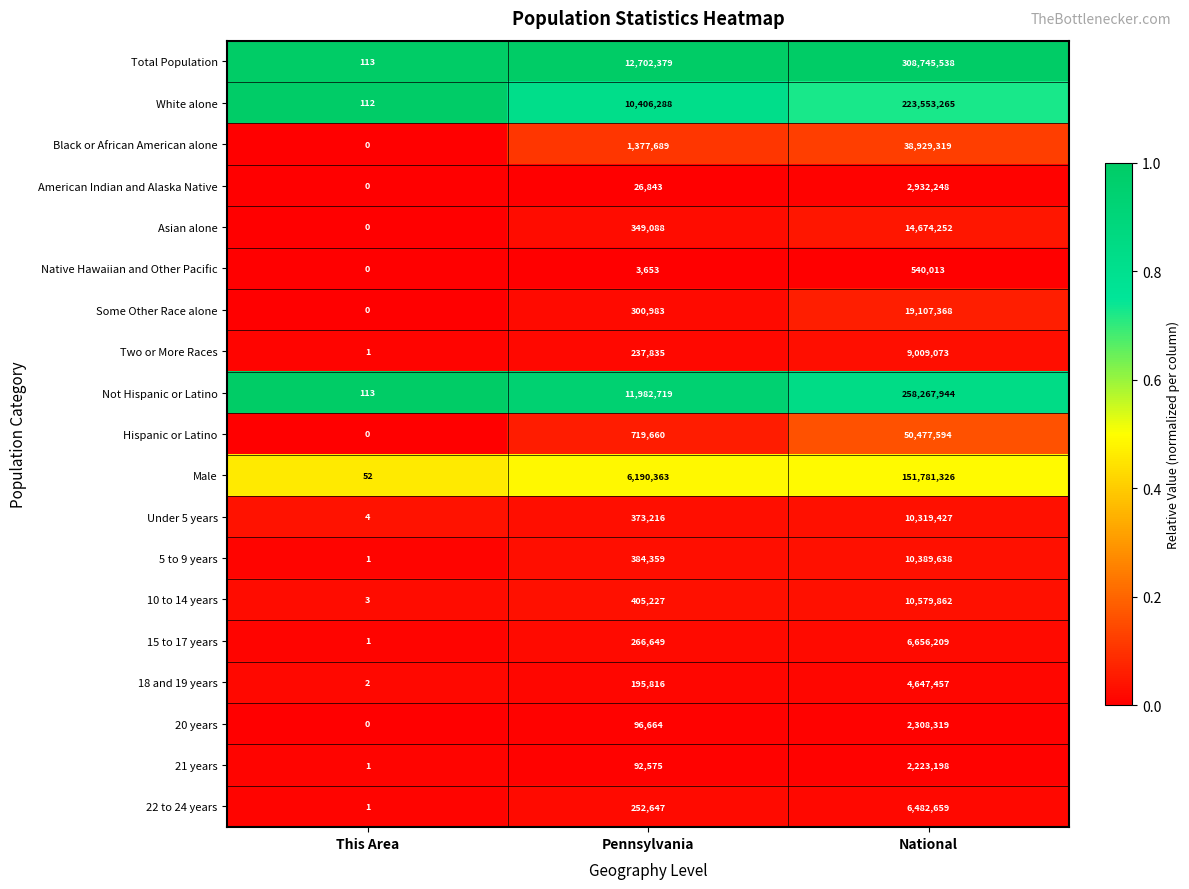

Which series has the largest range (max minus min)?

Total Population